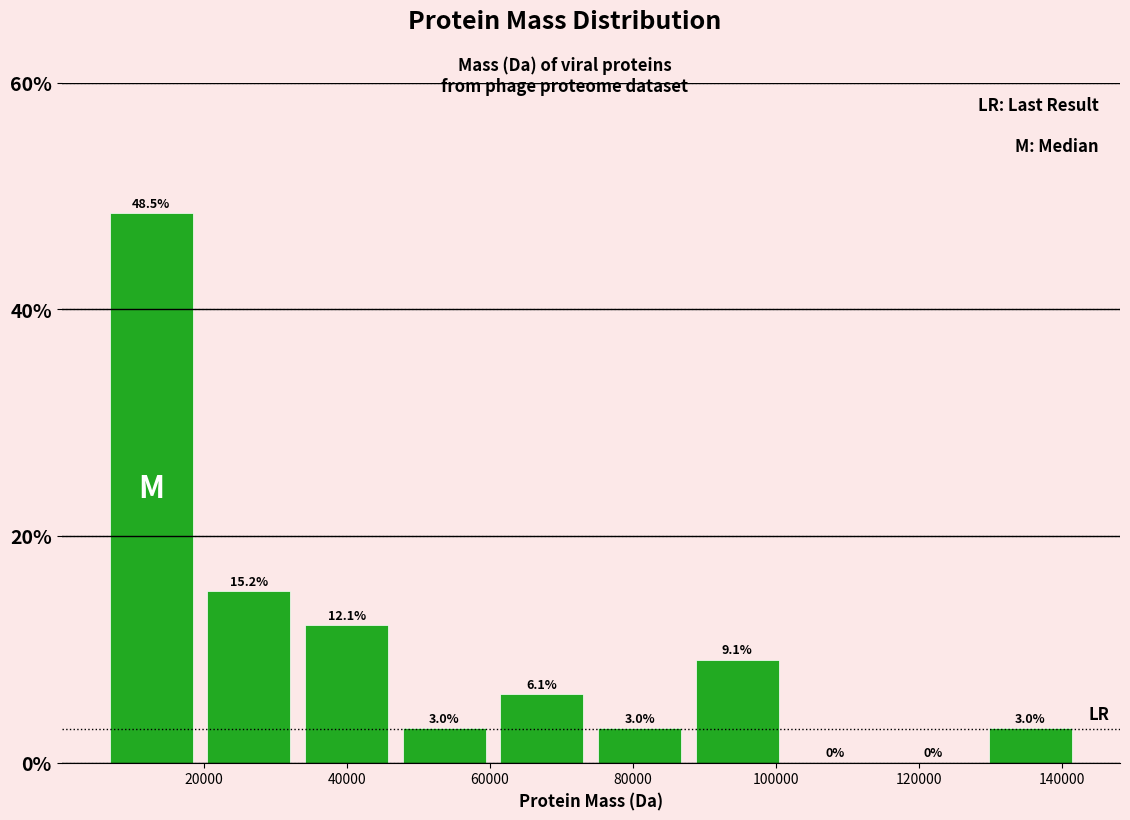

Over which range of the x-axis is the bar tallest?

6000 to 20000